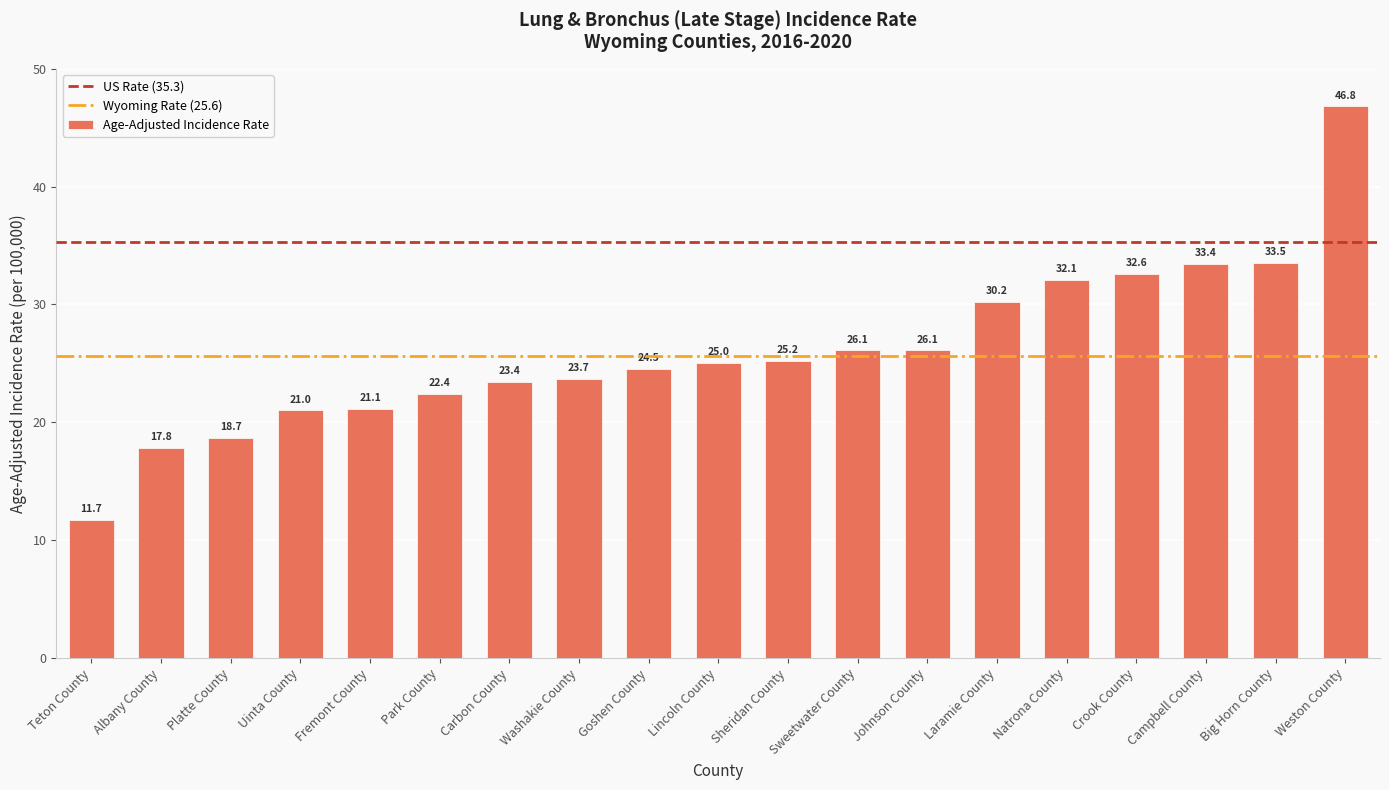

What is the ratio of the value at Uinta County to the value at Weston County?

0.4